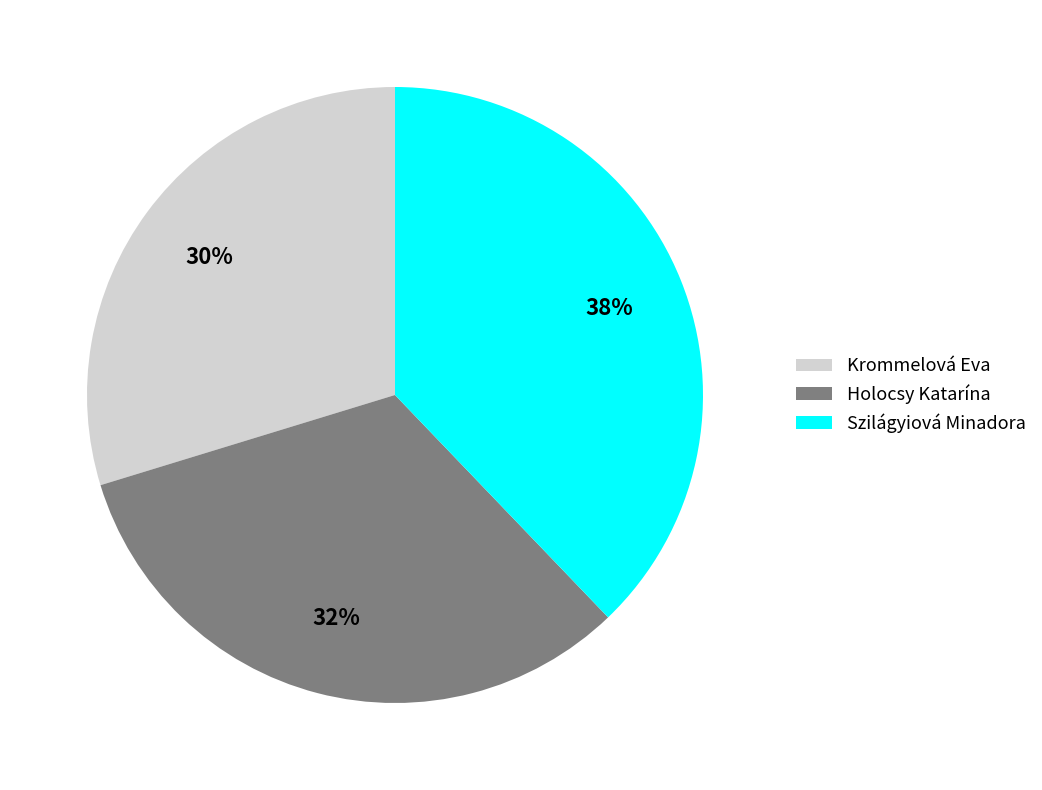

To the nearest percent, what is the combined percentage of Krommelová Eva and Szilágyiová Minadora?

68%